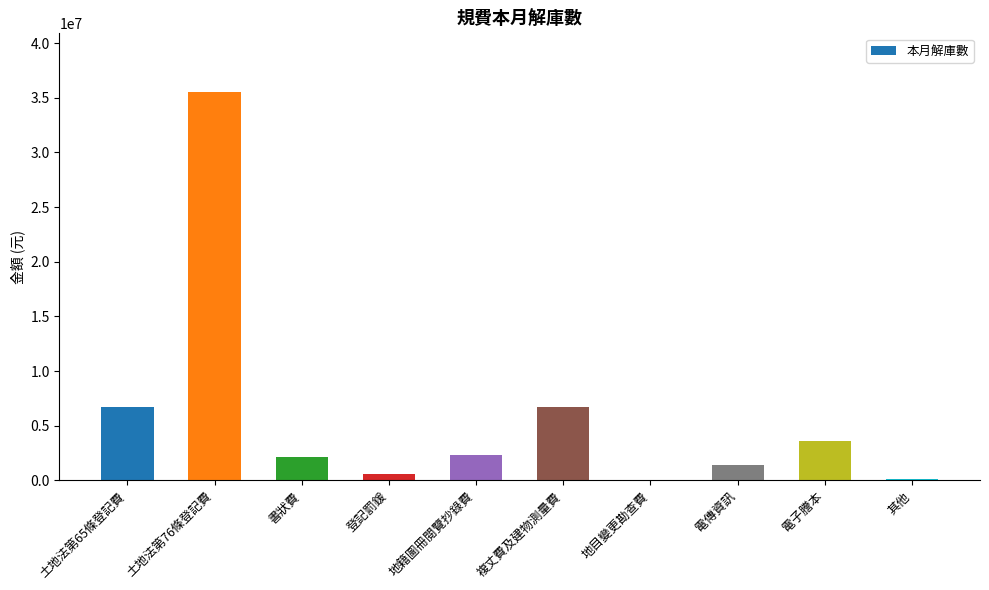

What is the maximum value shown in the chart?

35559965